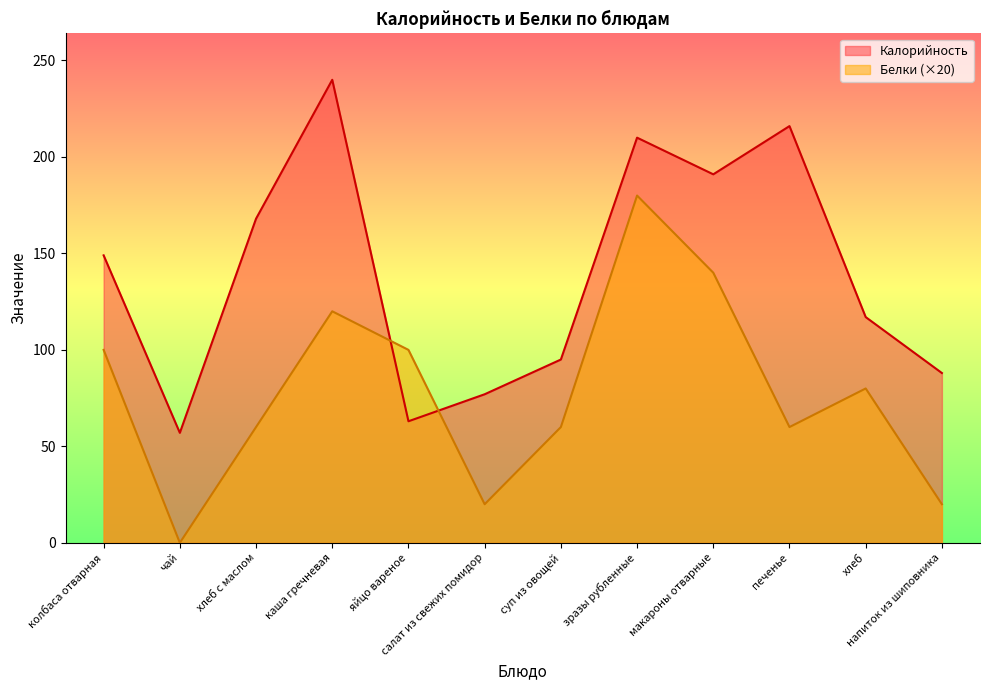

At how many categories does at least one series exceed 110?

7